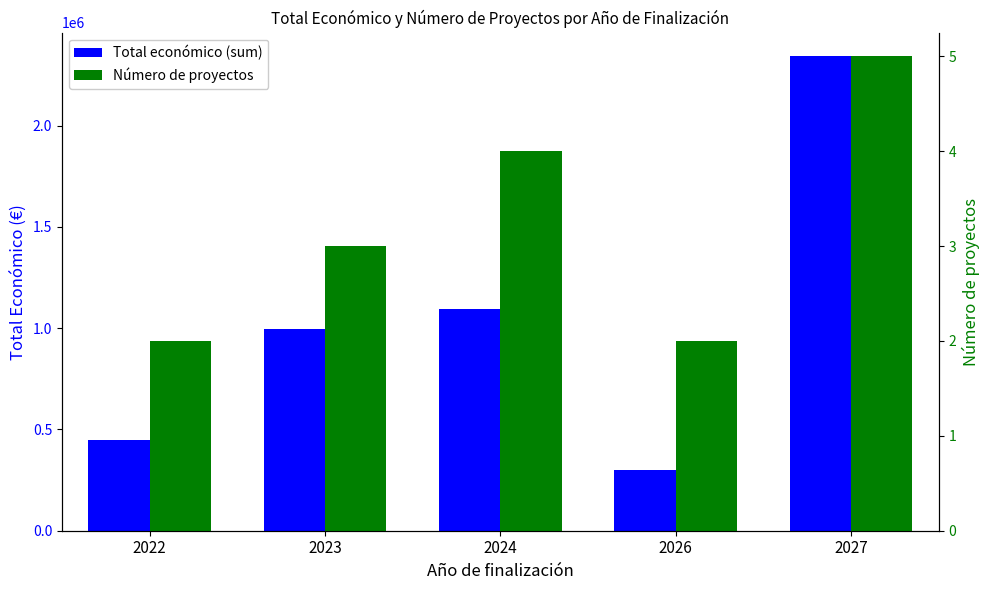

Read the Número de proyectos value at 2026.

2